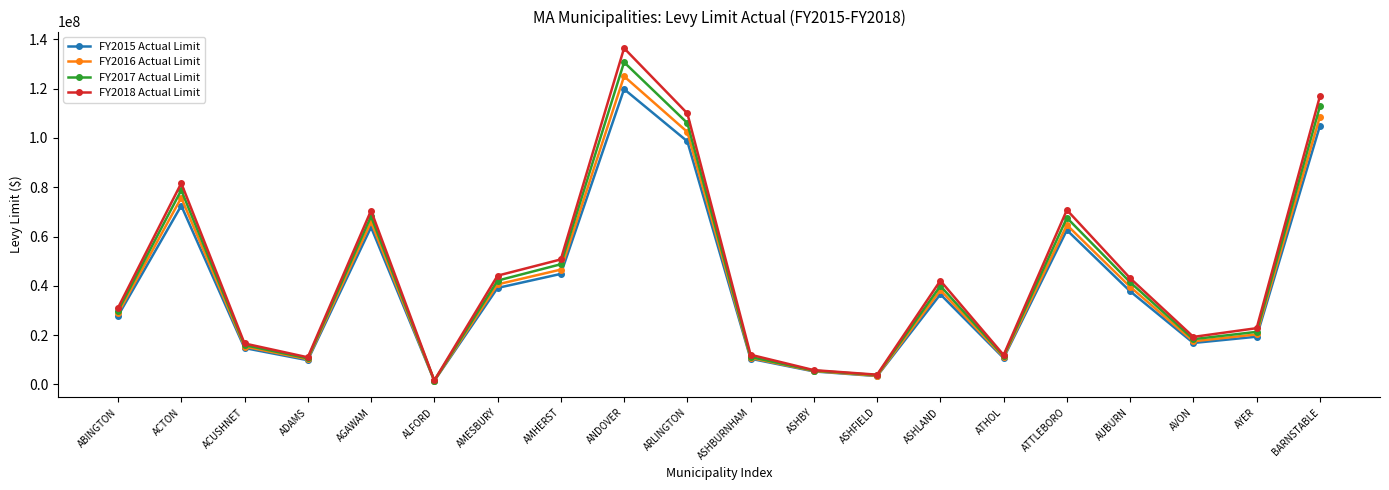

What is the label of the 8th point from the right?

ASHFIELD